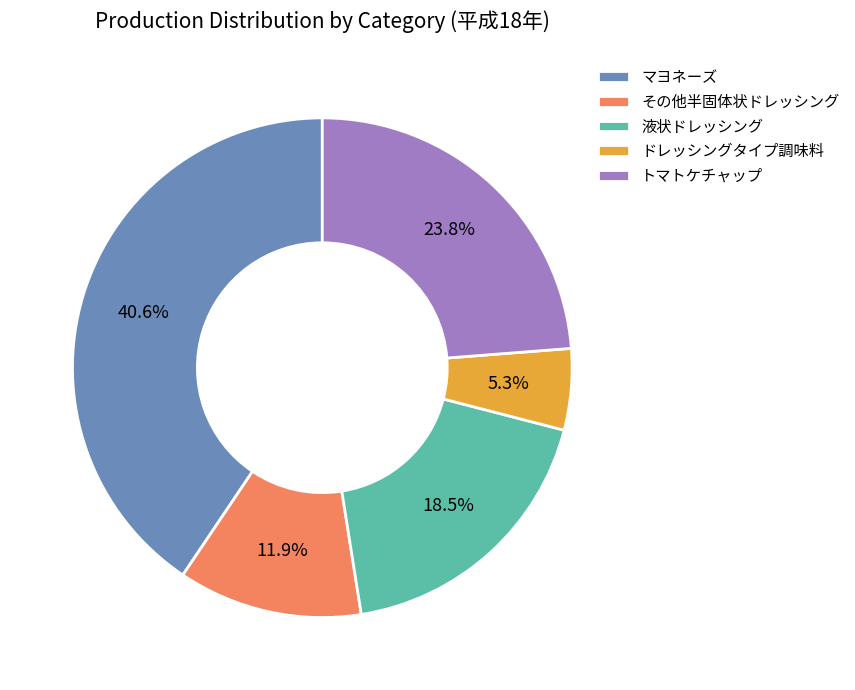

True or false: トマトケチャップ accounts for 24% of the total.

True